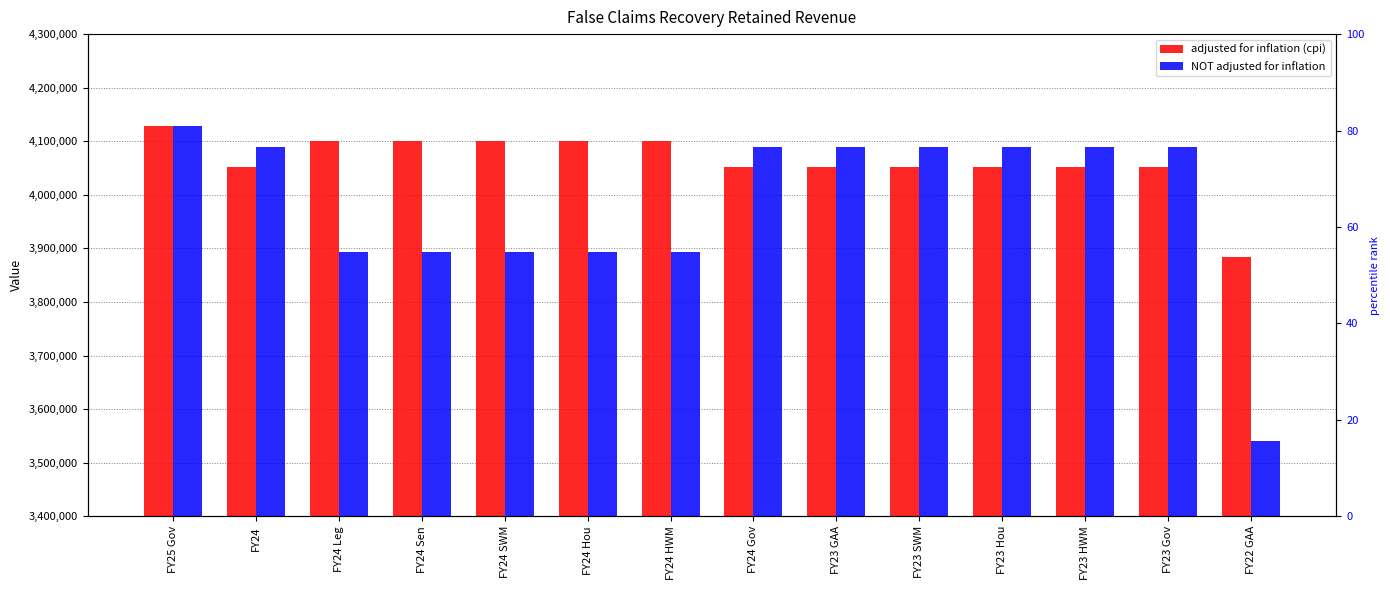

True or false: adjusted for inflation (cpi) has a value of 4101006 at FY24 SWM.

True